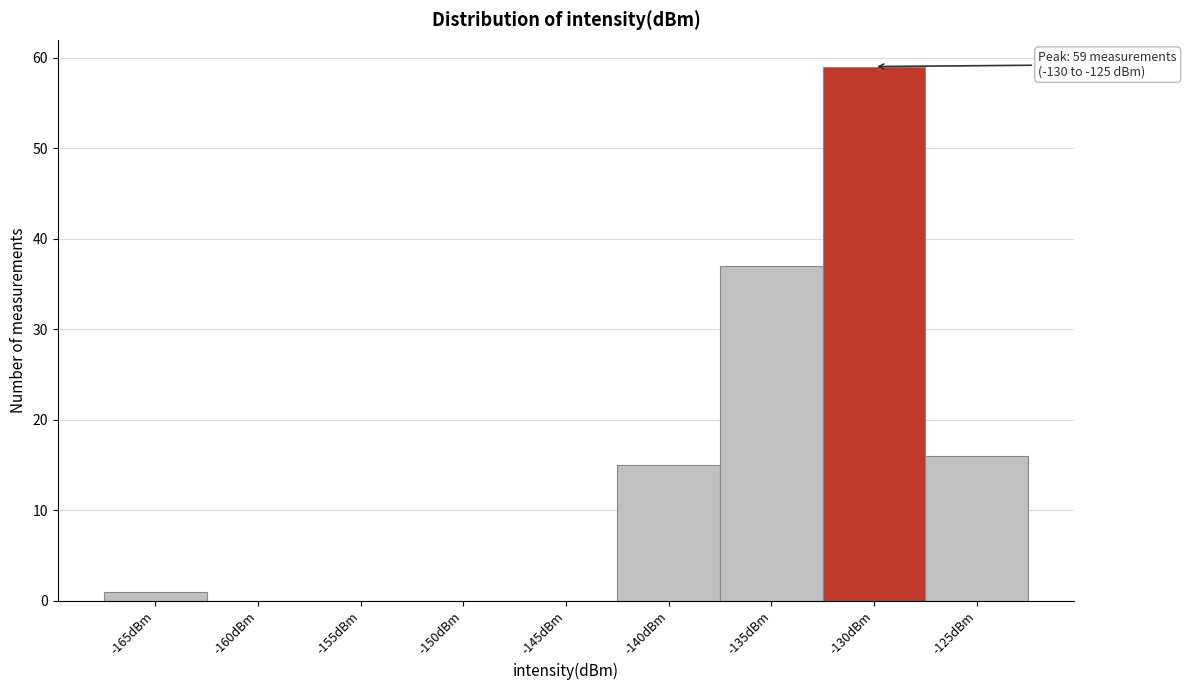

Reading left to right, transcribe all the data shown in this chart.

-165dBm=1	-160dBm=0	-155dBm=0	-150dBm=0	-145dBm=0	-140dBm=15	-135dBm=37	-130dBm=59	-125dBm=16